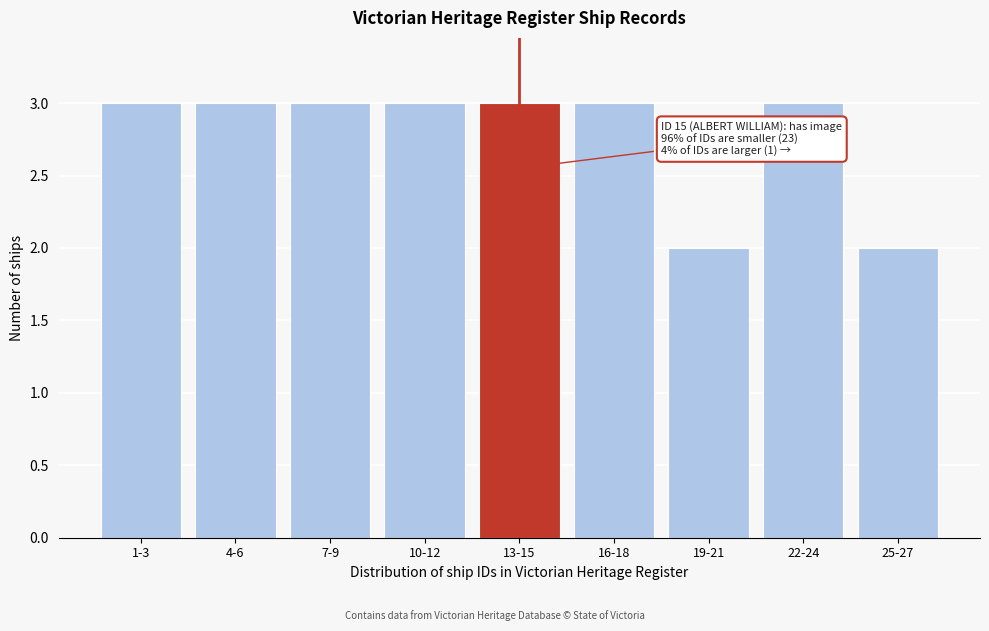

Reading left to right, what are all the values shown in this chart?

3	3	3	3	3	3	2	3	2